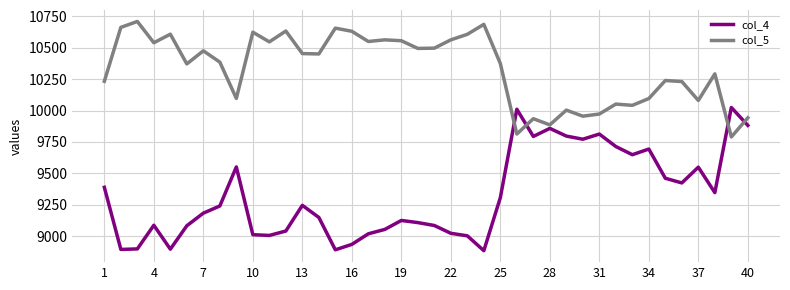

What is the highest value of the col_4 series?

10024